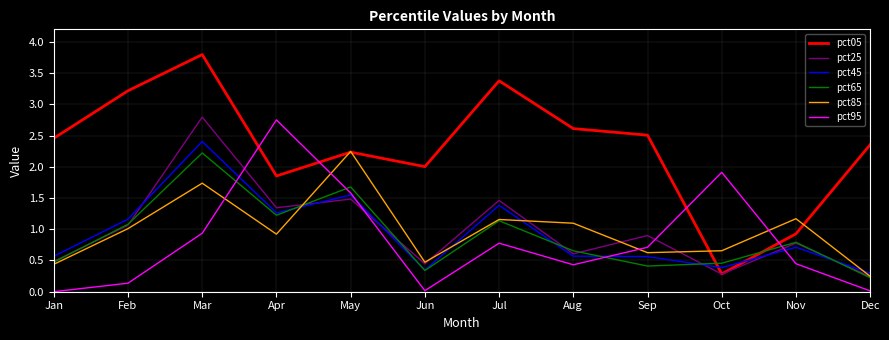

What is the sum of all pct25 values?

11.9